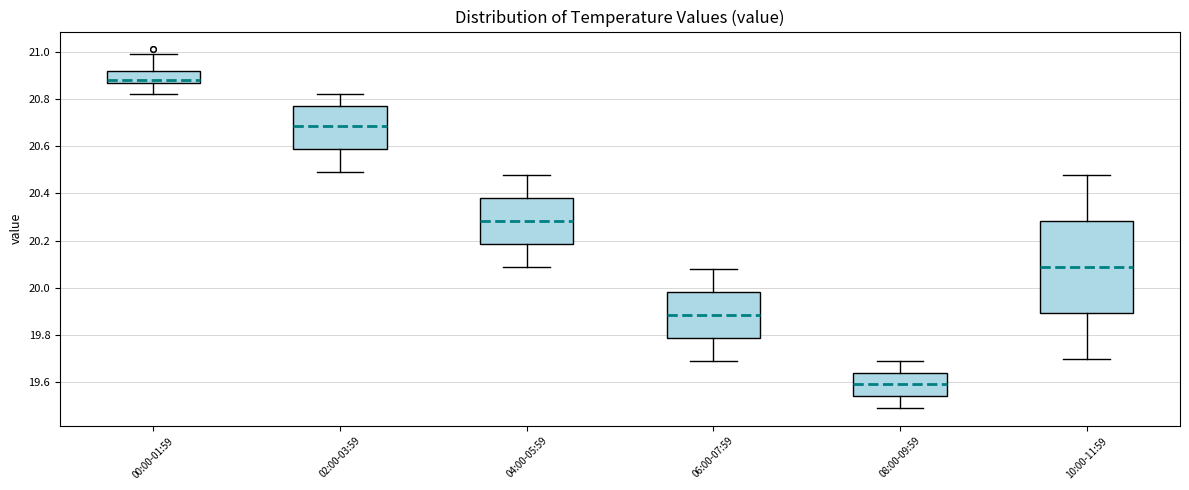

Reading left to right, transcribe this box plot: for each box, give where its median line is, the range the box spans, and where its two whiskers end, as read against the y-axis. The values are not printed on the chart, so give them approximately, as read against the axis.

00:00-01:59: median 20.88 (just above the box's lower edge), box 20.88 to 20.92, whiskers 20.82 to 21.00
02:00-03:59: median 20.68, box 20.58 to 20.78, whiskers 20.50 to 20.82
04:00-05:59: median 20.28, box 20.18 to 20.38, whiskers 20.10 to 20.48
06:00-07:59: median 19.88, box 19.78 to 19.98, whiskers 19.70 to 20.08
08:00-09:59: median 19.60, box 19.54 to 19.64, whiskers 19.50 to 19.70
10:00-11:59: median 20.10, box 19.90 to 20.28, whiskers 19.70 to 20.48